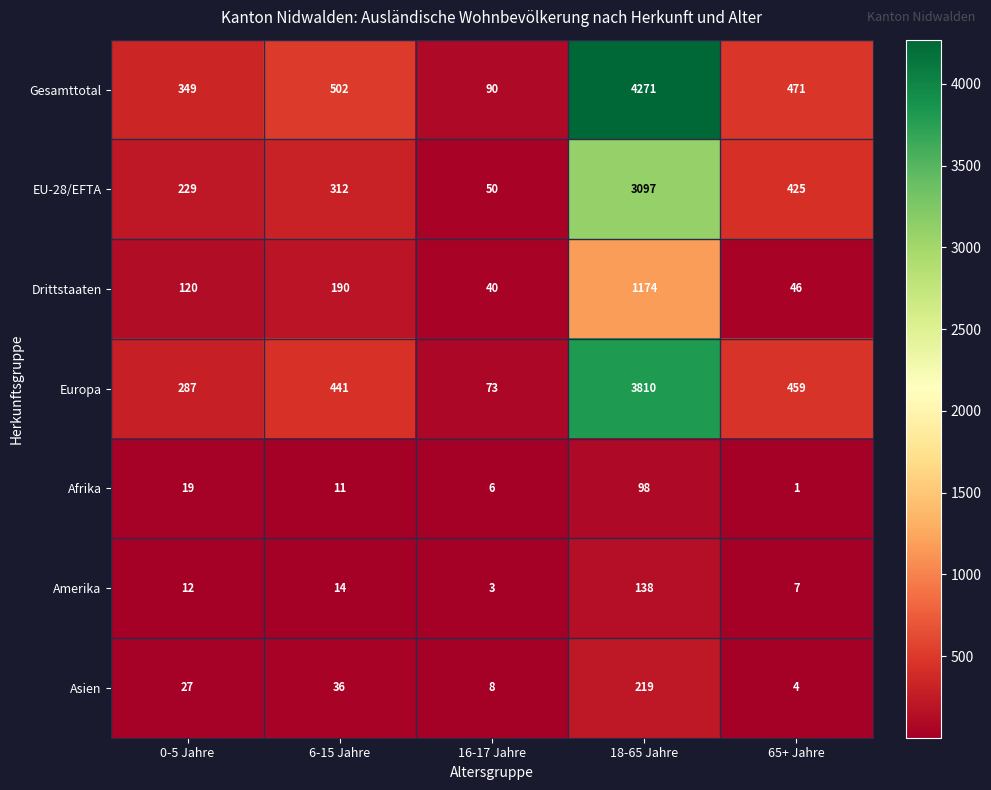

How many distinct data groups are displayed?

7